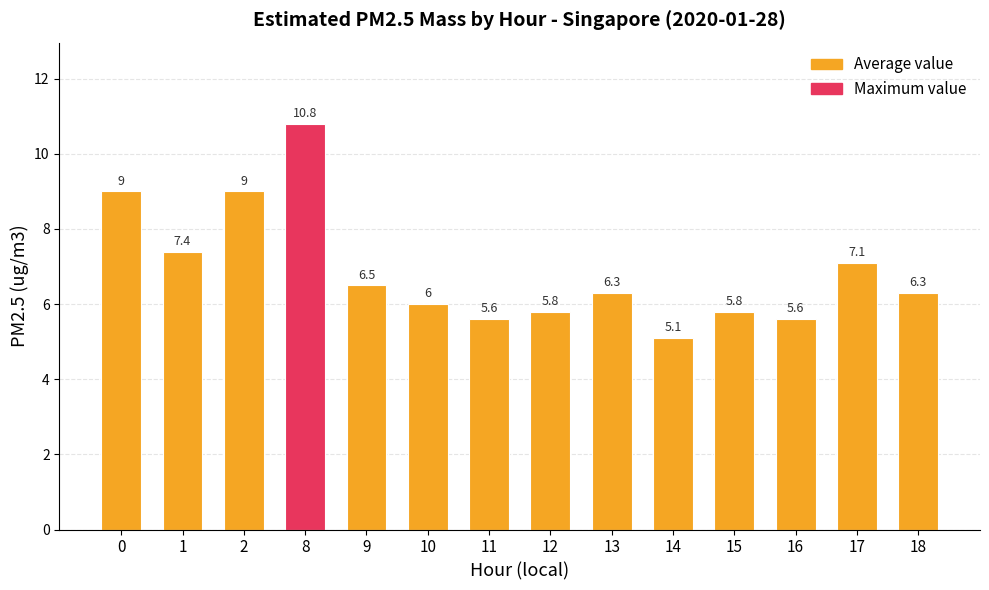

Which label corresponds to the largest value in the chart?

8